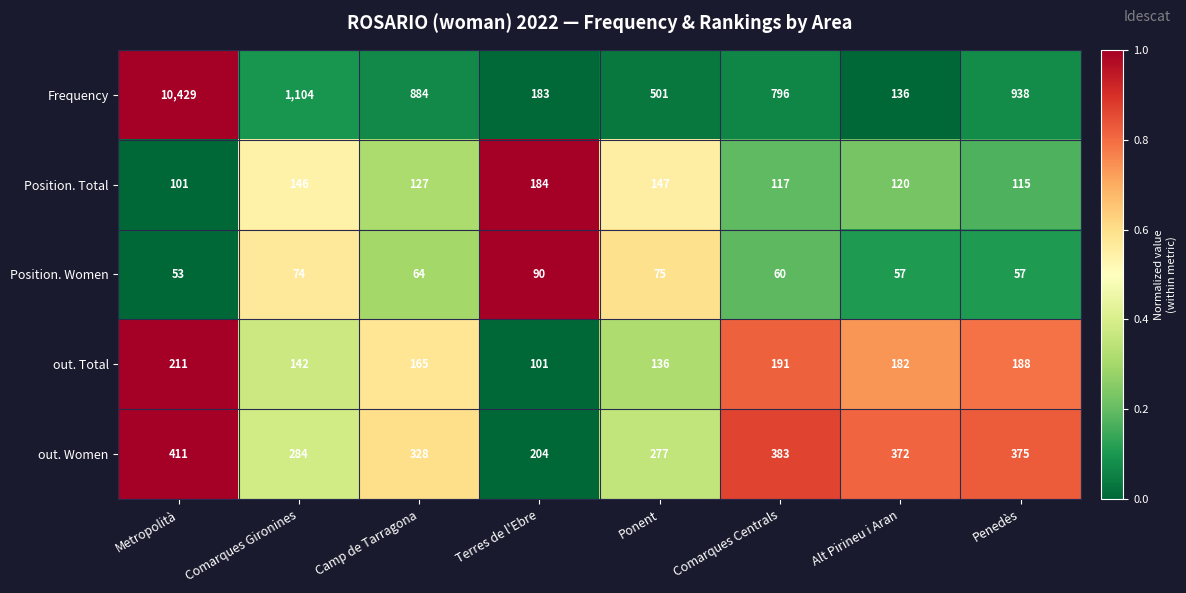

What is the average value of the out. Women series?

329